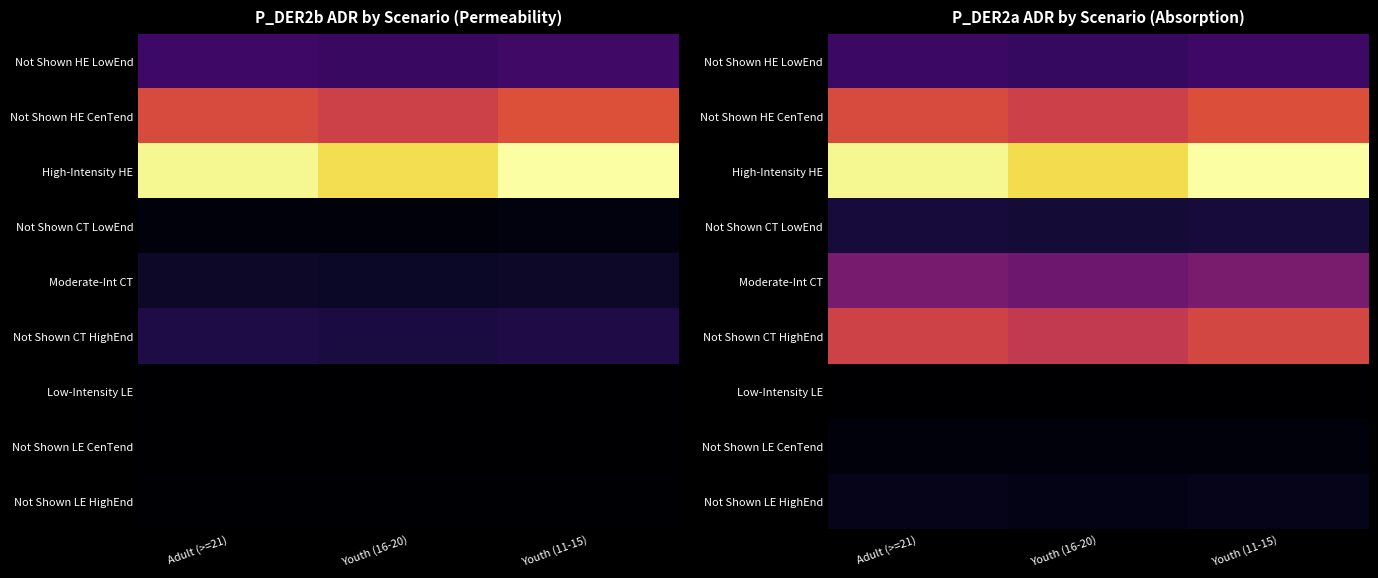

Which category has the lowest value in the High-Intensity HE series?

Youth (16-20)